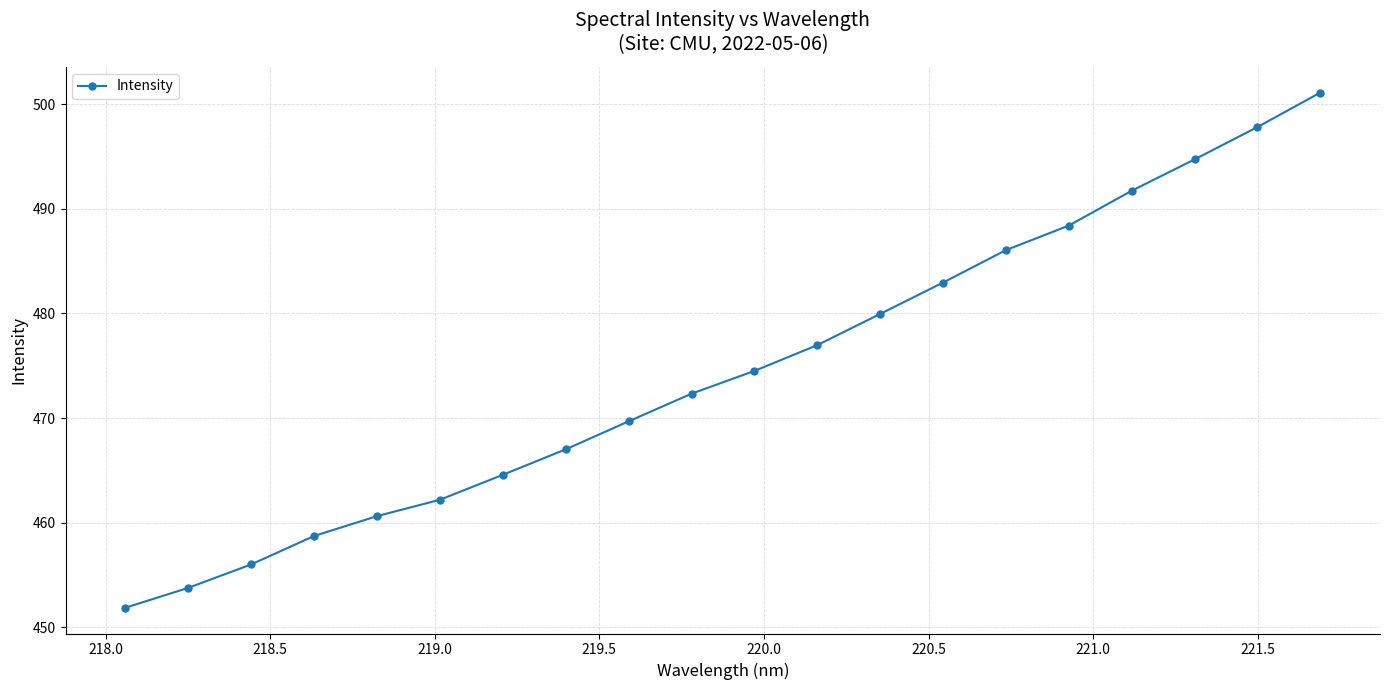

What is the sum of all values?

9491.0